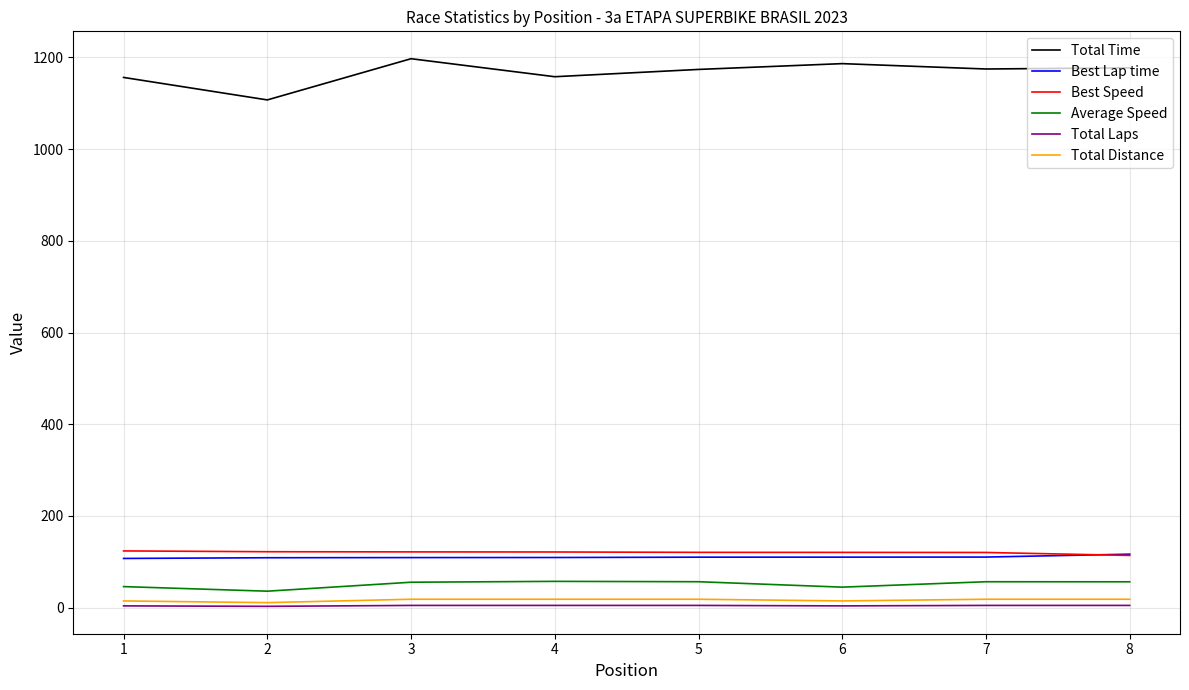

What value does the Average Speed series have at 7?

56.6